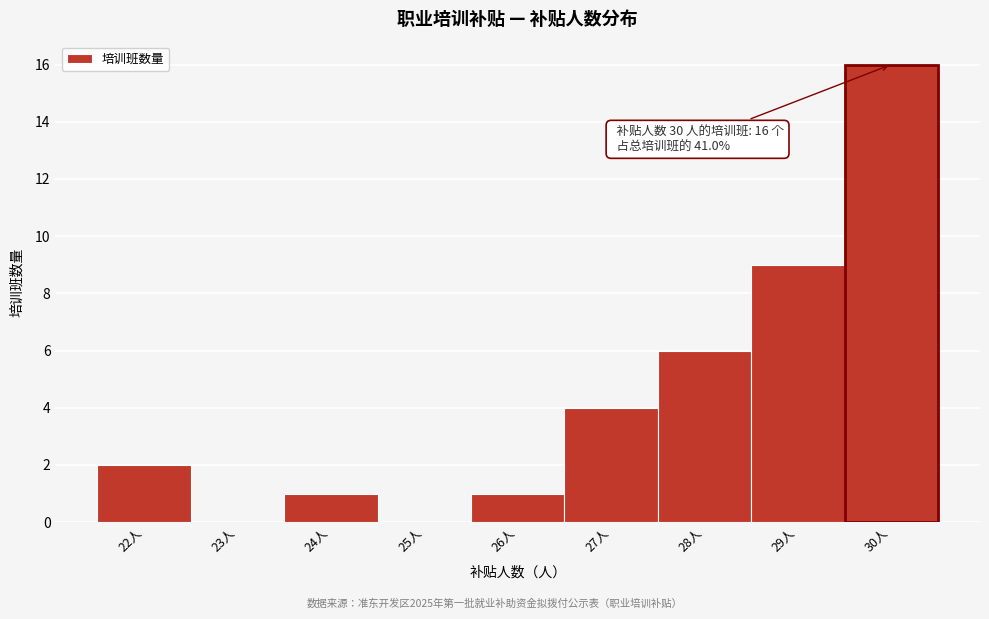

Over which range of the x-axis is the bar tallest?

29.5 to 30.5